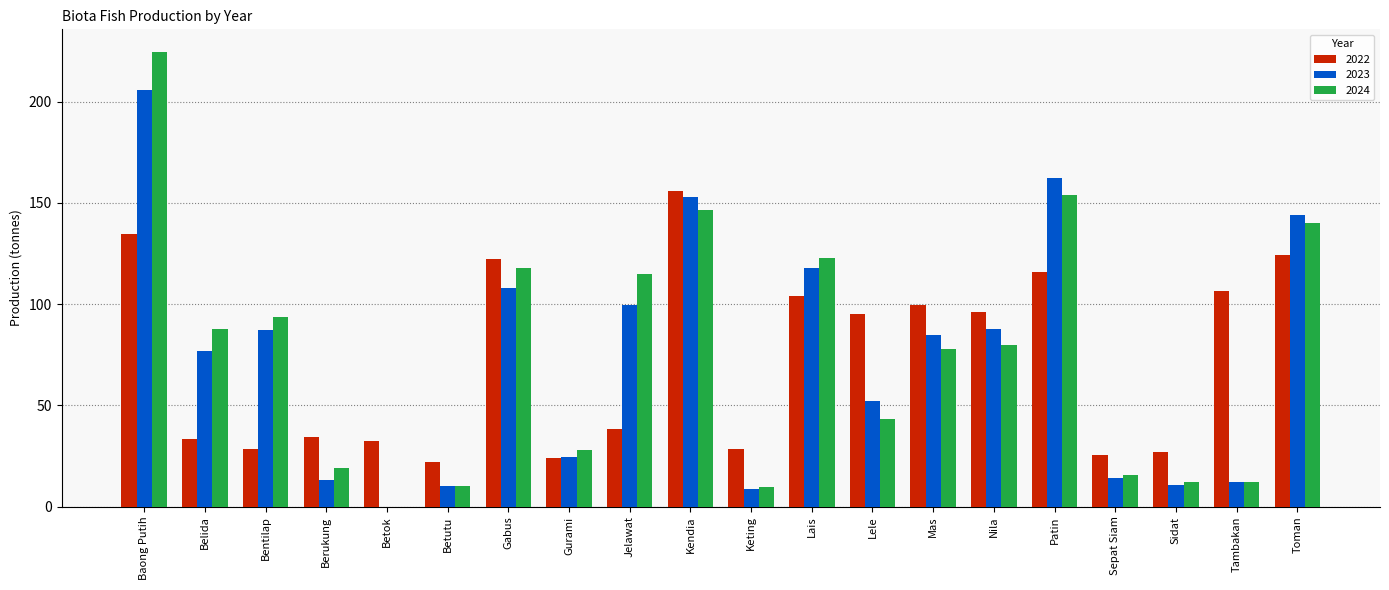

What is the total value across all series at Berukung?

66.6